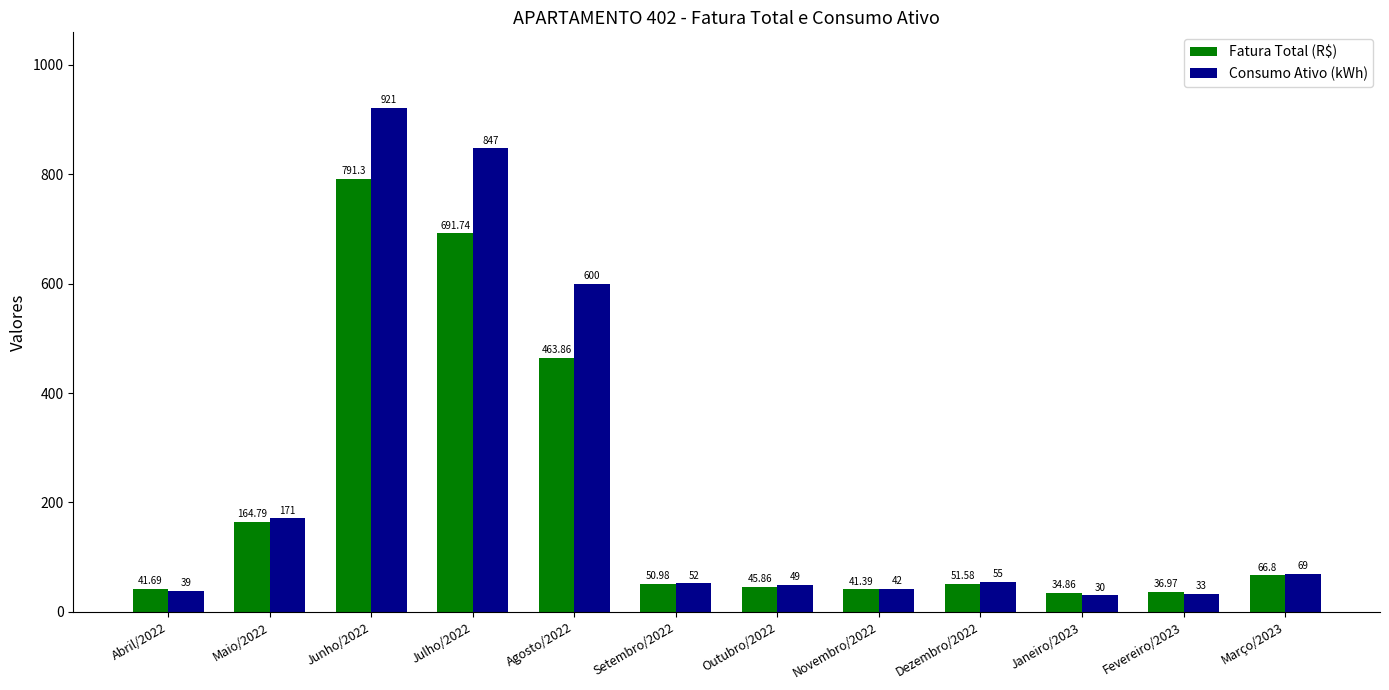

What is the sum of all Fatura Total (R$) values?

2481.8